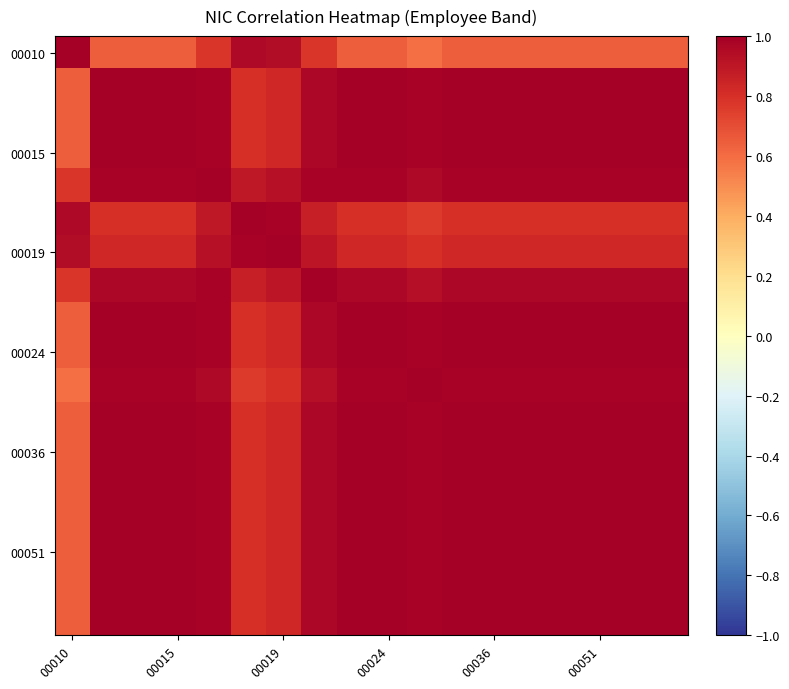

Which series has the largest range (max minus min)?

00010